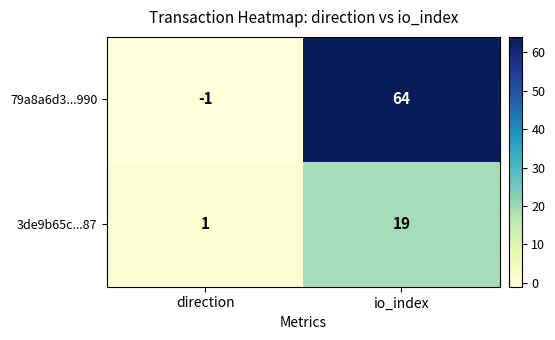

Reading left to right, what are all the values shown in this chart?

79a8a6d3...990: -1	64
3de9b65c...87: 1	19